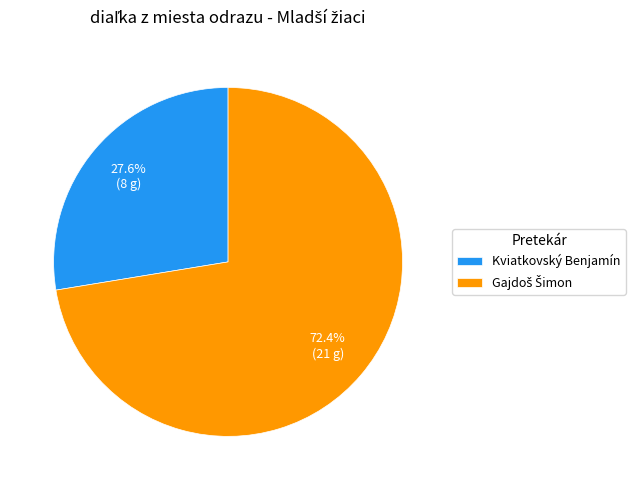

Which category has the smallest portion of the pie?

Kviatkovský Benjamín